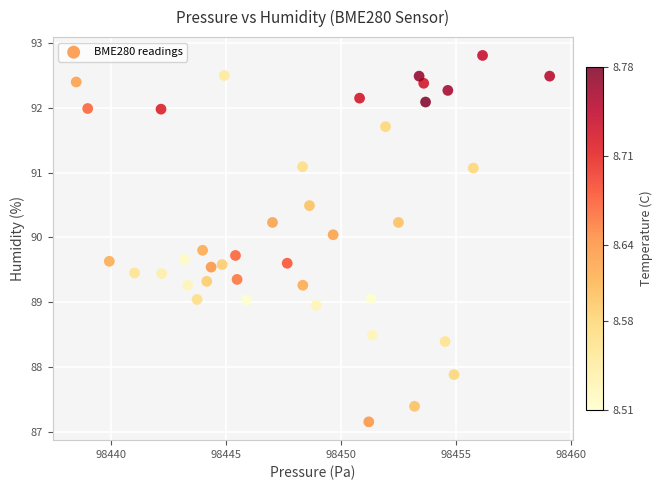

What is the range of X values (max minus min)?

20.6